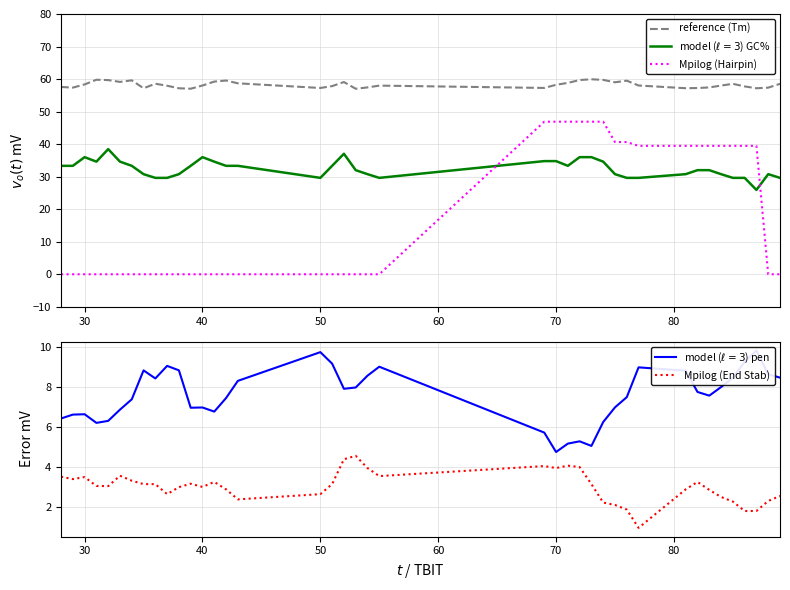

What is the difference between the maximum and minimum values in the model ($\ell=3$) pen series?

5.1